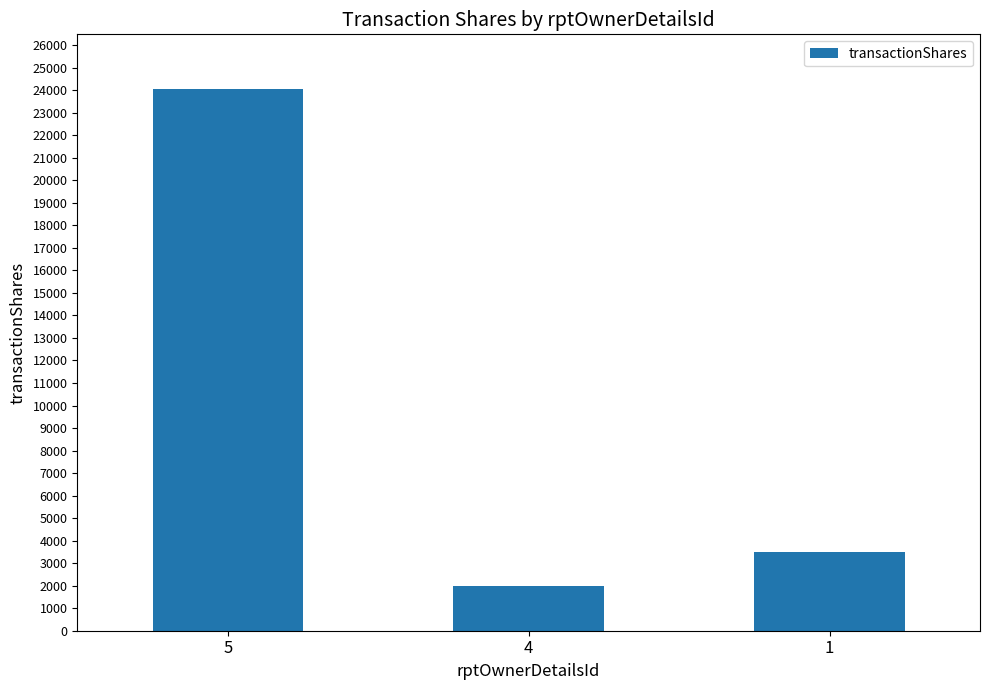

What is the ratio of the value at 5 to the value at 1?

6.9